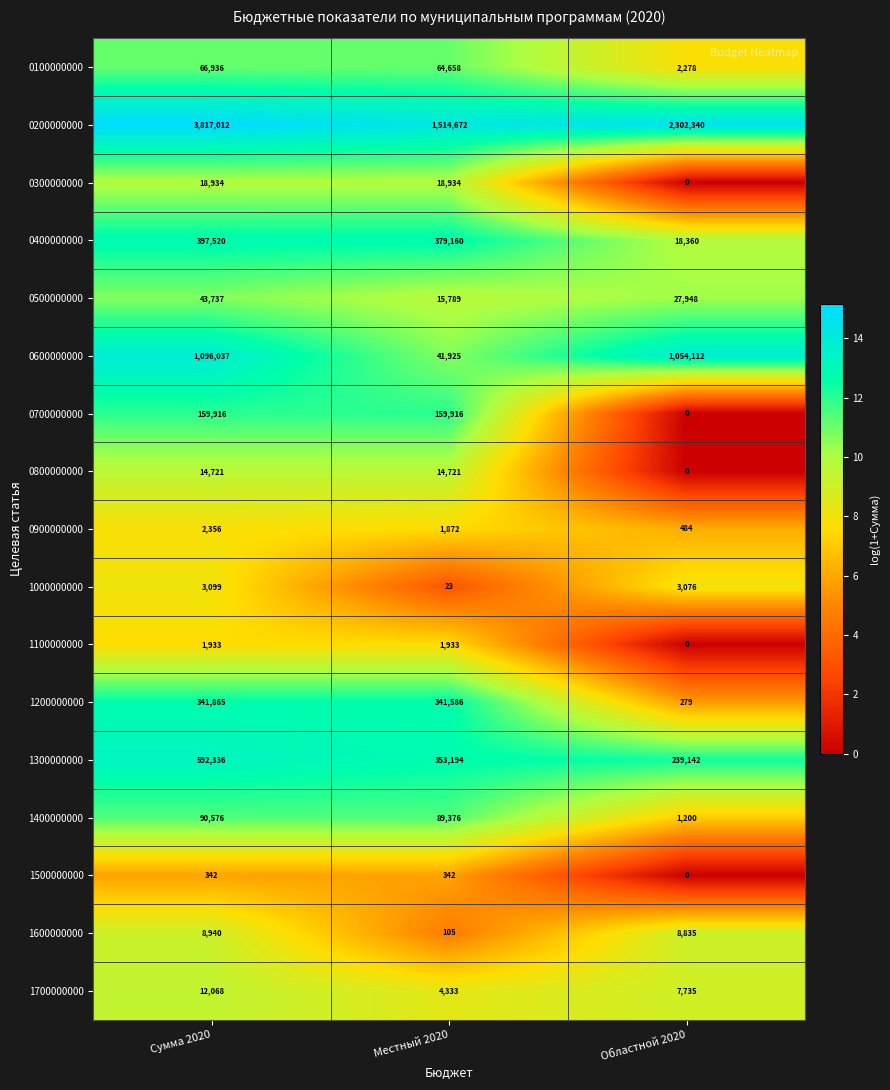

Count the number of categories in the chart.

3